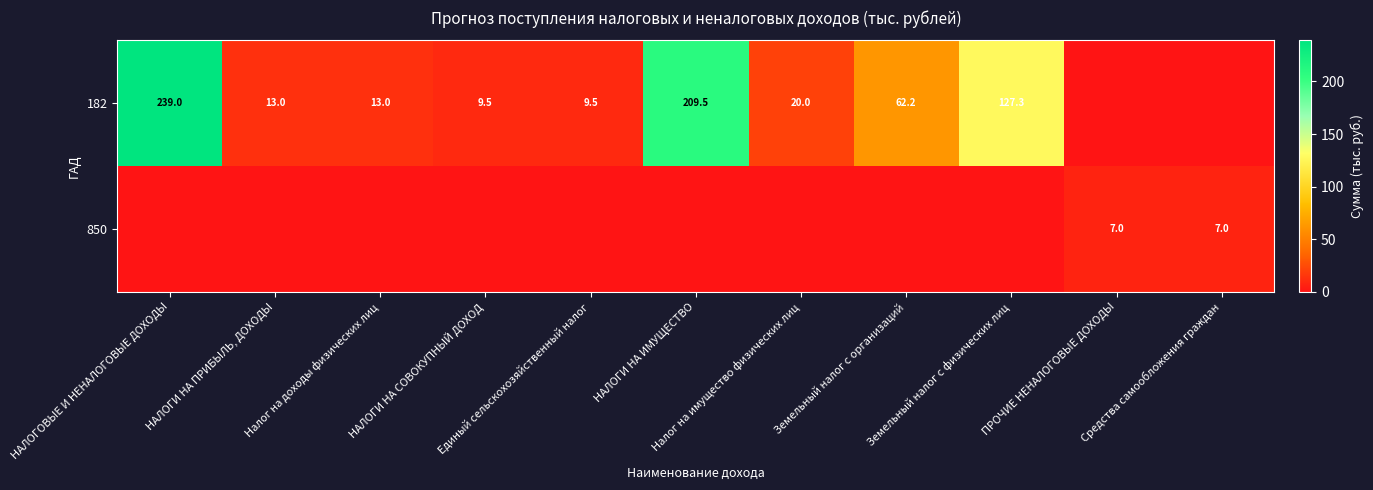

Is it true that 182 equals 19.7 at Налог на доходы физических лиц?

False